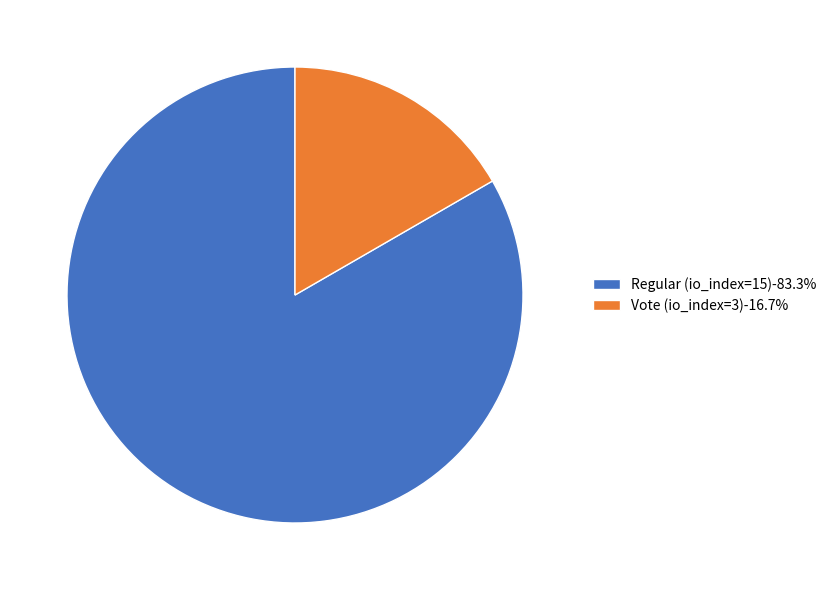

Is the sum of Vote (io_index=3)-16.7% and Regular (io_index=15)-83.3% greater than half?

Yes